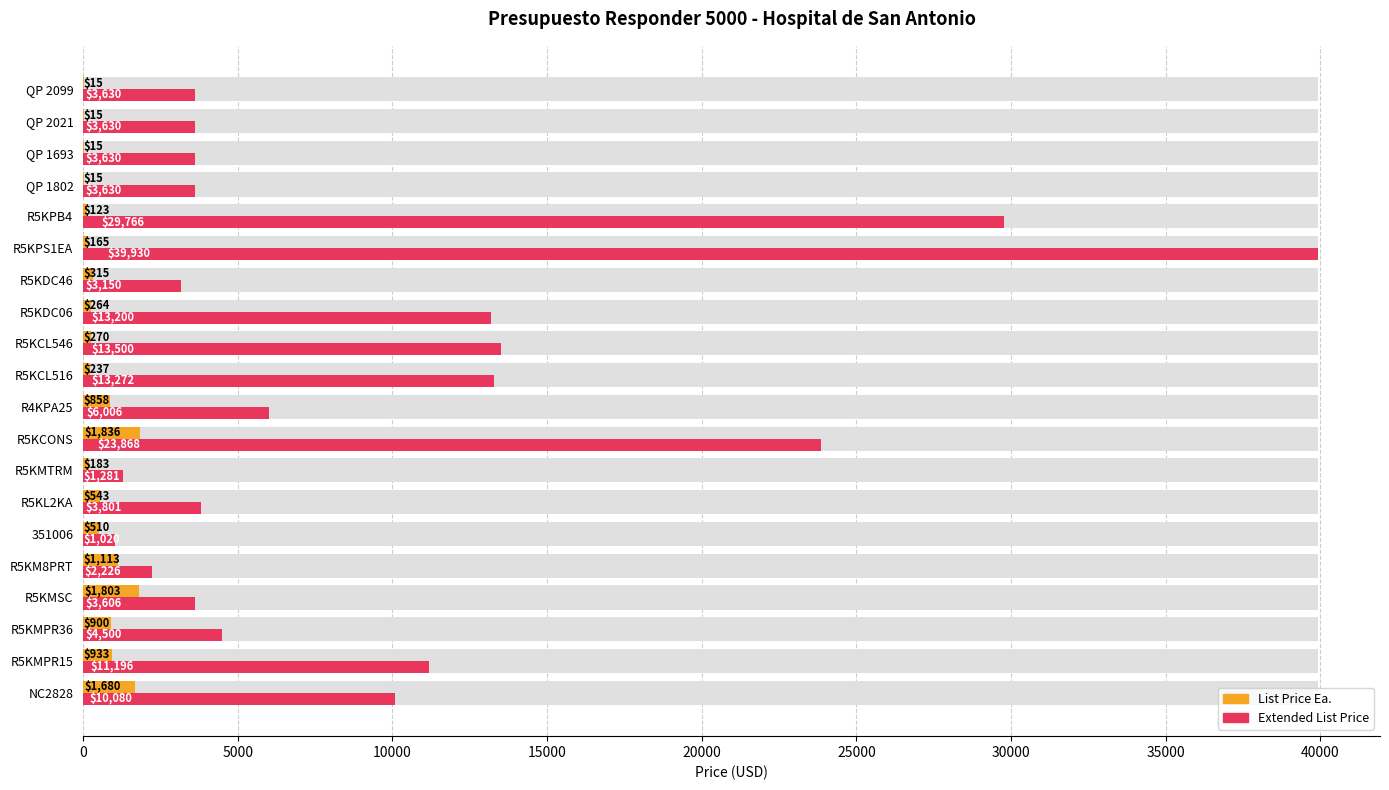

What is the greatest value displayed?

39930